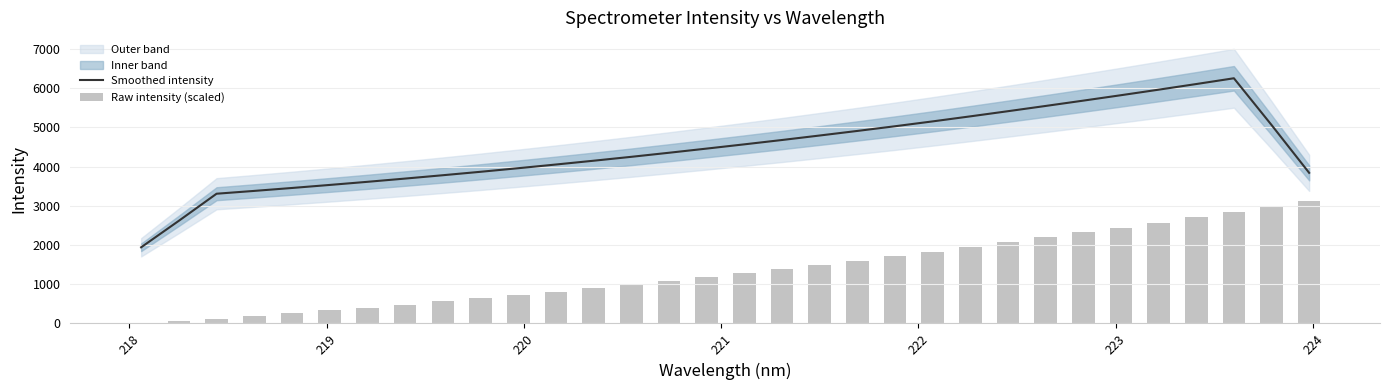

Does the chart contain any negative values?

No